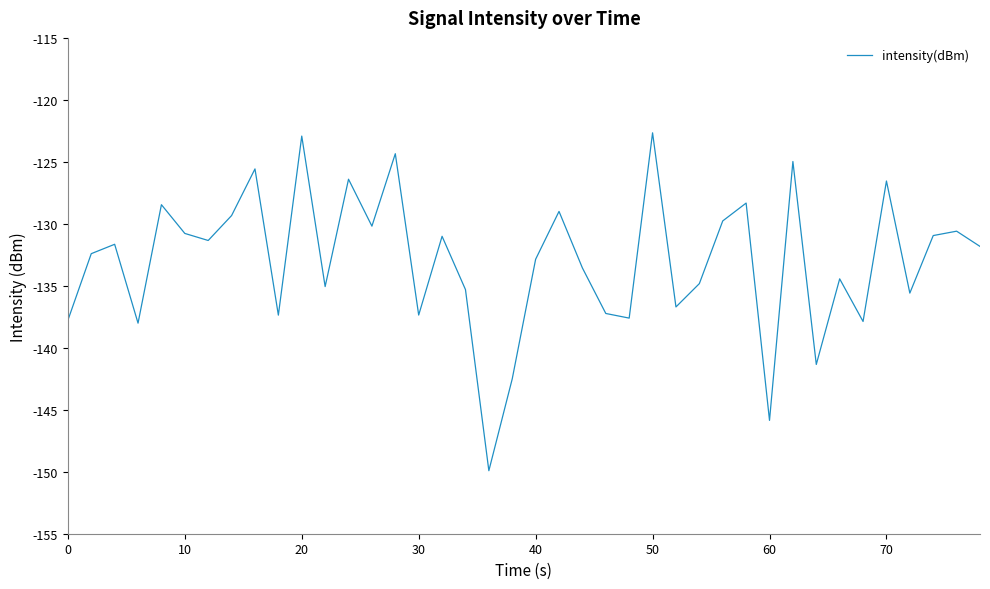

What is the difference between the maximum and minimum values?

27.3